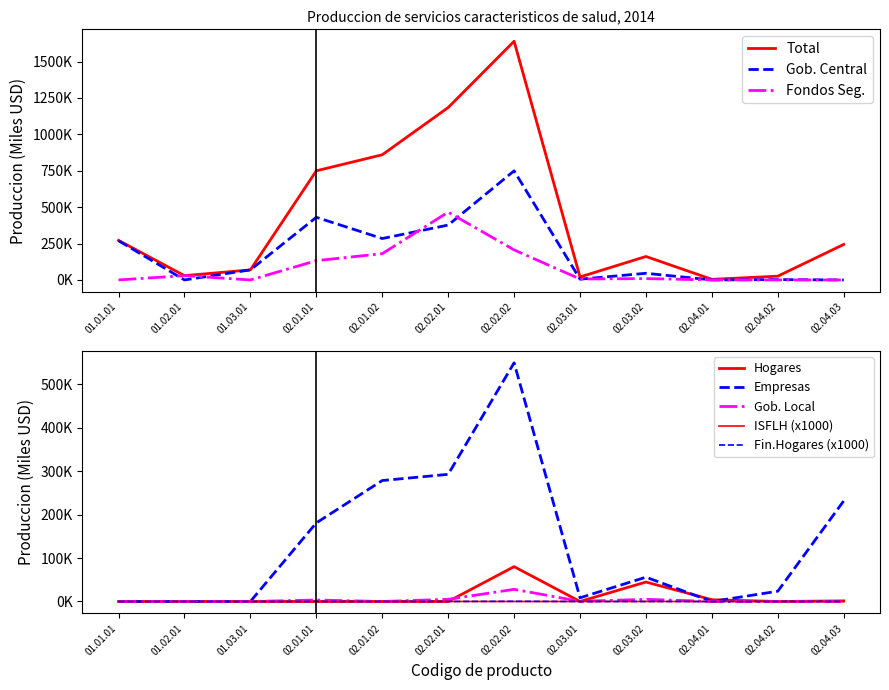

What is the spread (max minus min) of values at 01.03.01?

69009